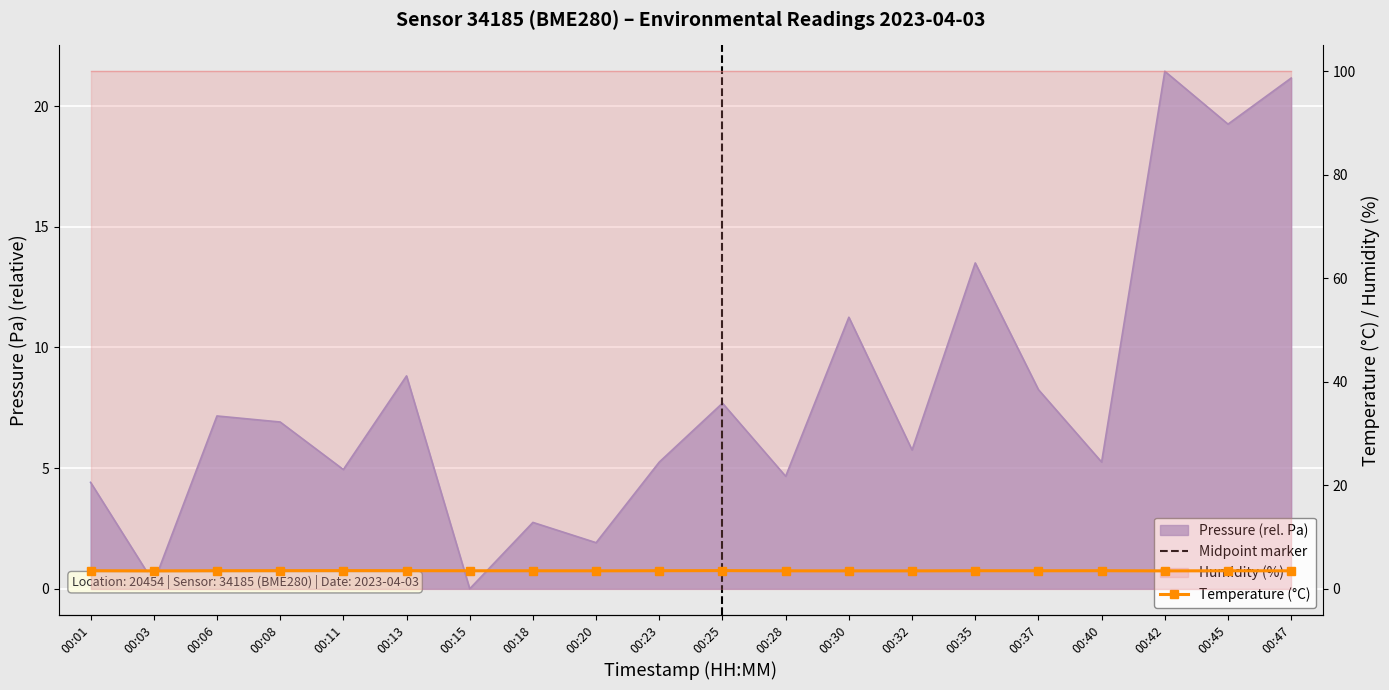

How many lines are shown in the chart?

2